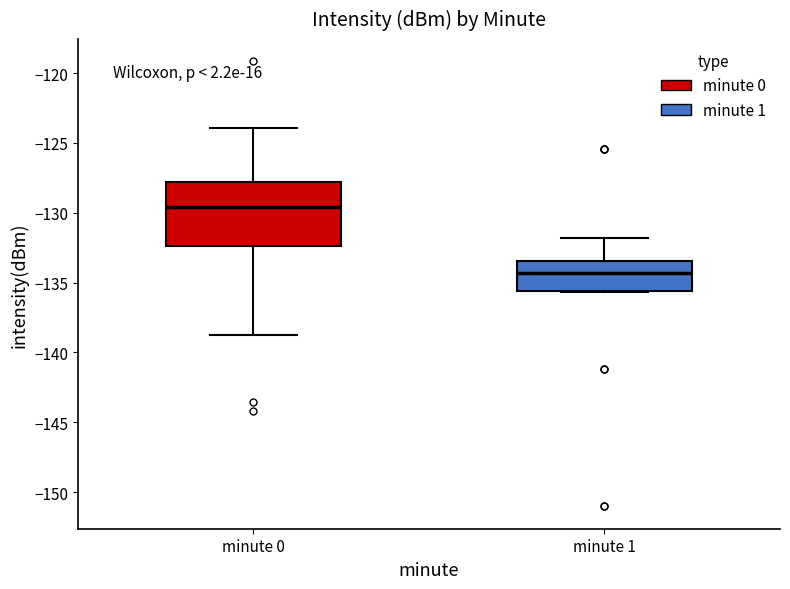

Reading left to right, read every box against the y-axis: the position of its median line, the range the box covers, and the ends of its whiskers. The values are not printed on the chart, so give them approximately, as read against the axis.

minute 0: median -129.5, box -132.5 to -128.0, whiskers -139.0 to -124.0
minute 1: median -134.5, box -135.5 to -133.5, whiskers -135.5 to -132.0